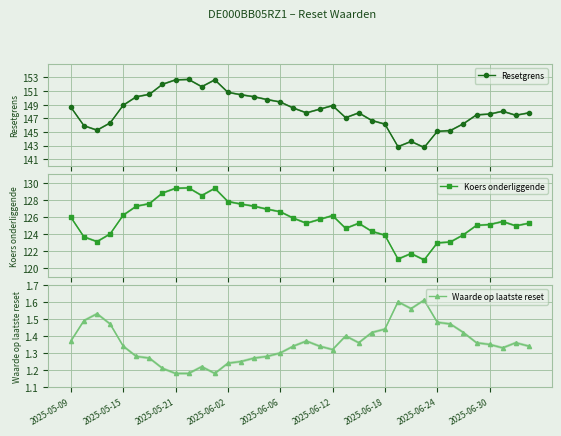

Count the number of categories in the chart.

36